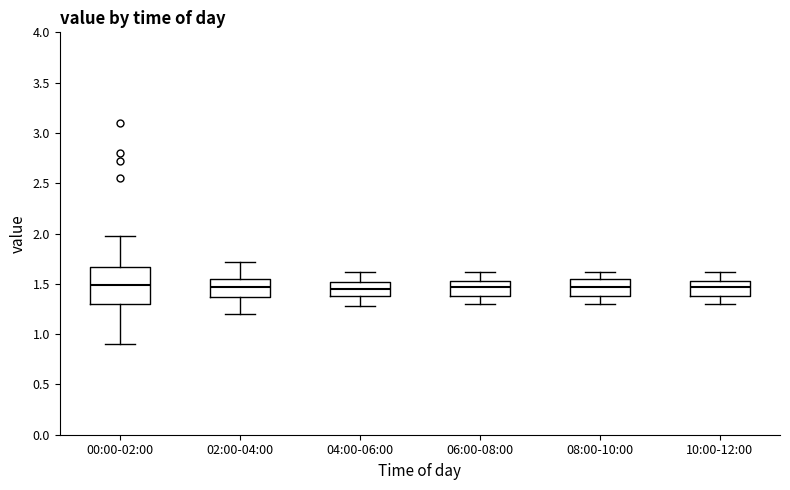

Reading left to right, read every box against the y-axis: the position of its median line, the range the box covers, and the ends of its whiskers. The values are not printed on the chart, so give them approximately, as read against the axis.

00:00-02:00: median 1.50, box 1.30 to 1.65, whiskers 0.90 to 2.00
02:00-04:00: median 1.45, box 1.35 to 1.55, whiskers 1.20 to 1.70
04:00-06:00: median 1.45, box 1.40 to 1.50, whiskers 1.30 to 1.60
06:00-08:00: median 1.45, box 1.40 to 1.55, whiskers 1.30 to 1.60
08:00-10:00: median 1.45, box 1.40 to 1.55, whiskers 1.30 to 1.60
10:00-12:00: median 1.45, box 1.40 to 1.55, whiskers 1.30 to 1.60